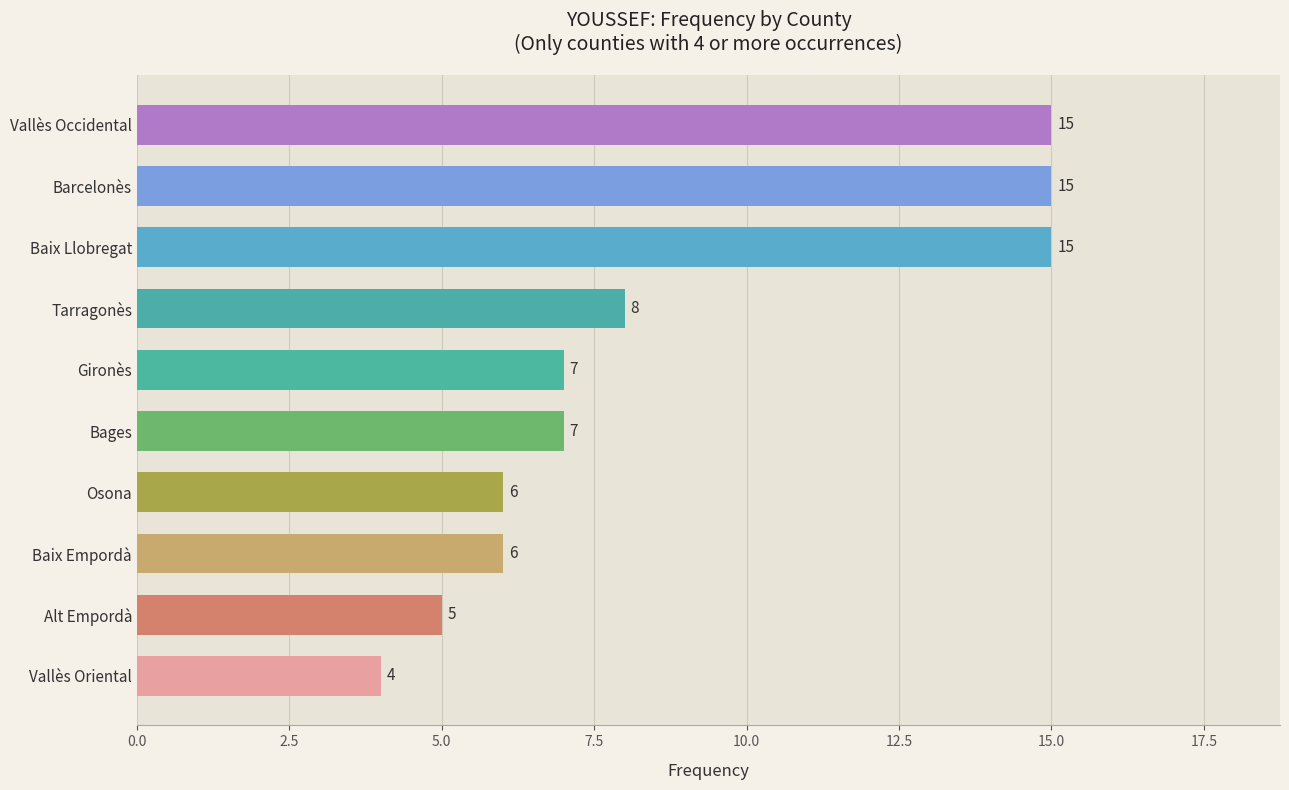

What is the average value?

9